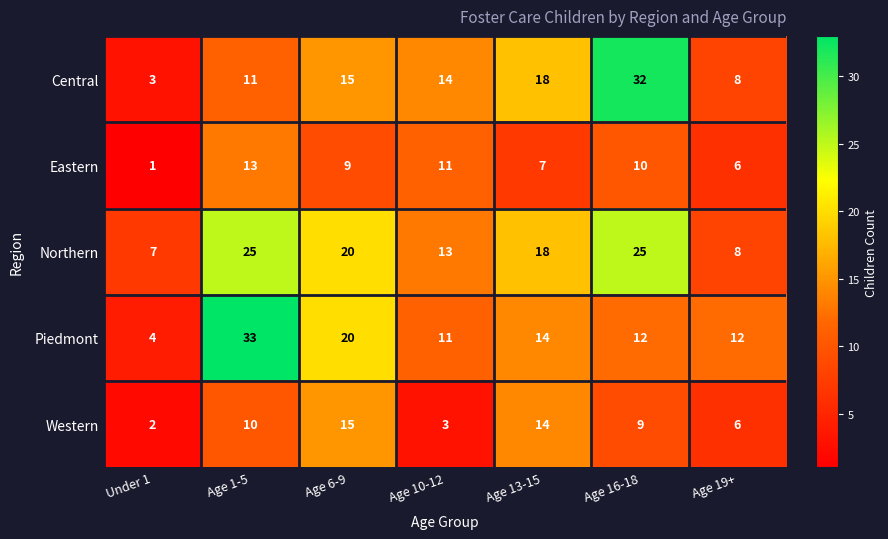

At which category is the sum across all series the highest?

Age 1-5